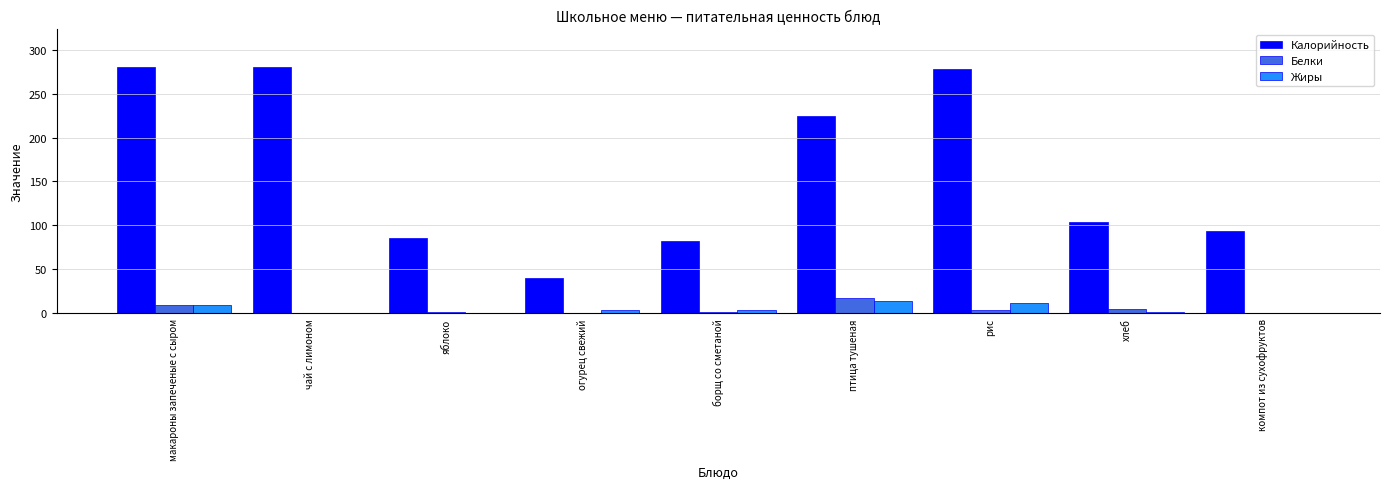

Between макароны запеченые с сыром and хлеб, which series saw the biggest shift?

Калорийность